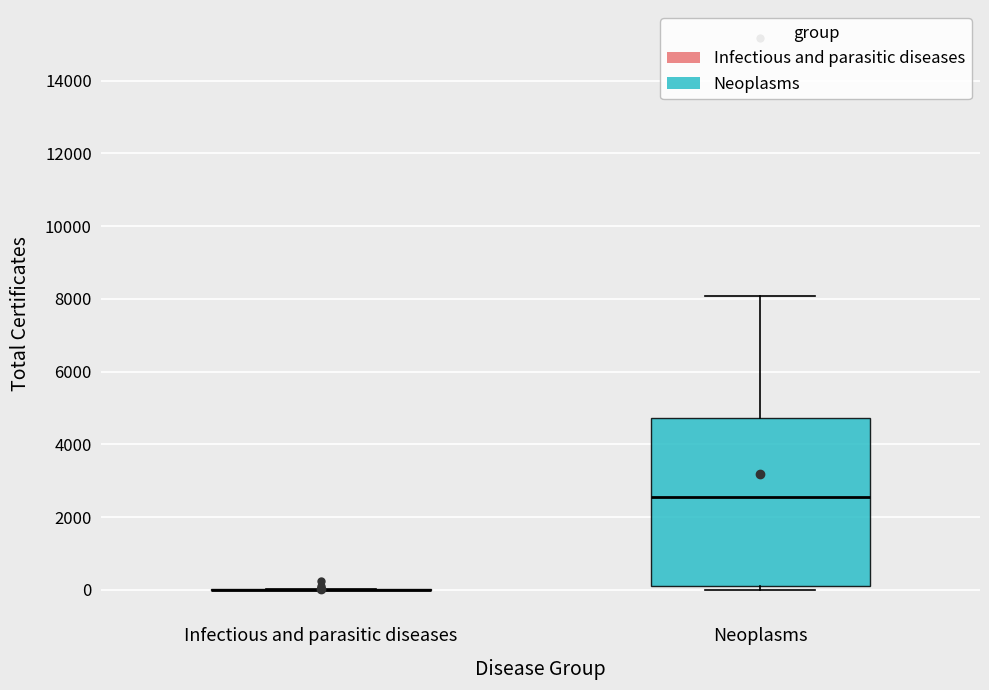

Which box is the tallest, from its lower edge to its upper edge?

Neoplasms